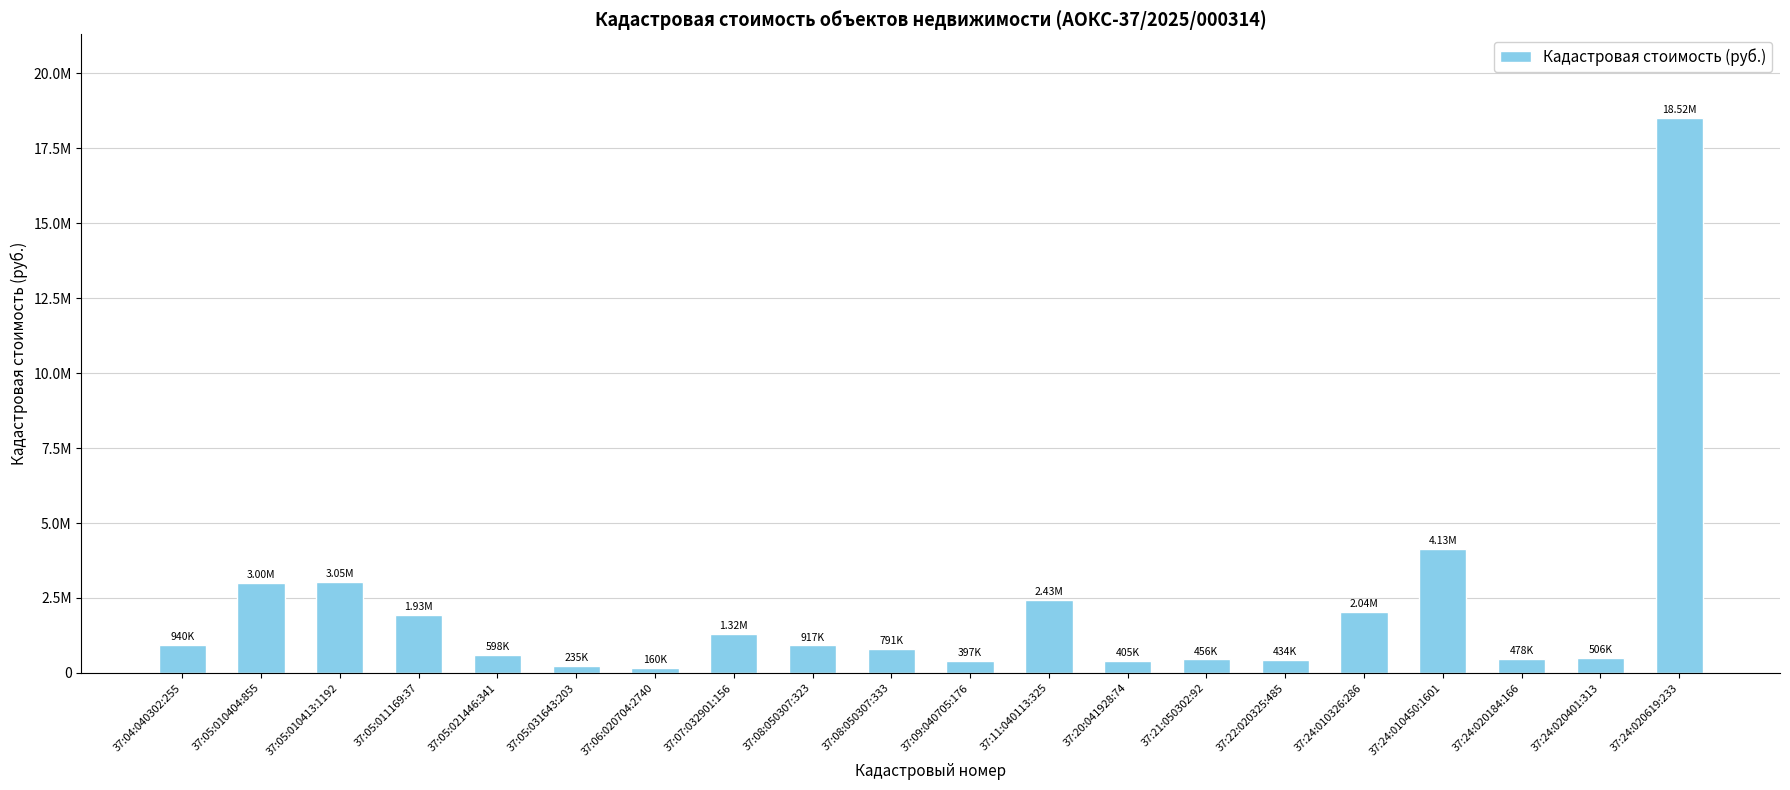

Is it true that the value at 37:06:020704:2740 is 159824.3?

True